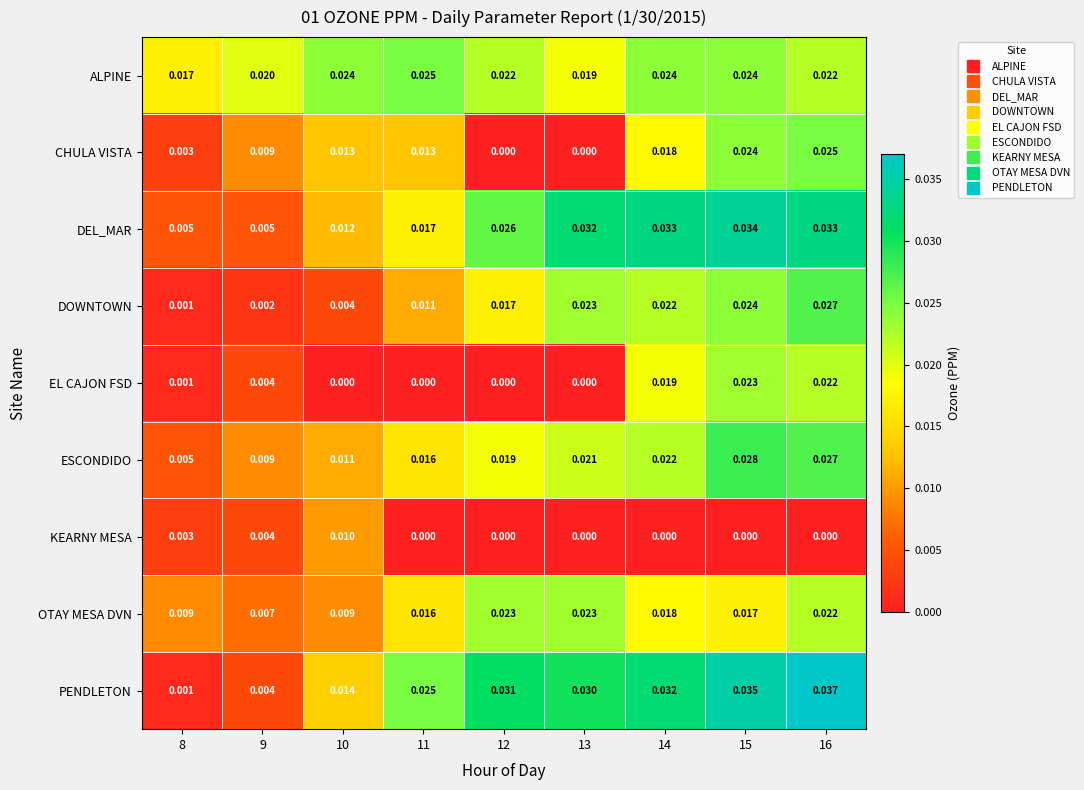

Between 11 and 12, which series saw the biggest shift?

CHULA VISTA